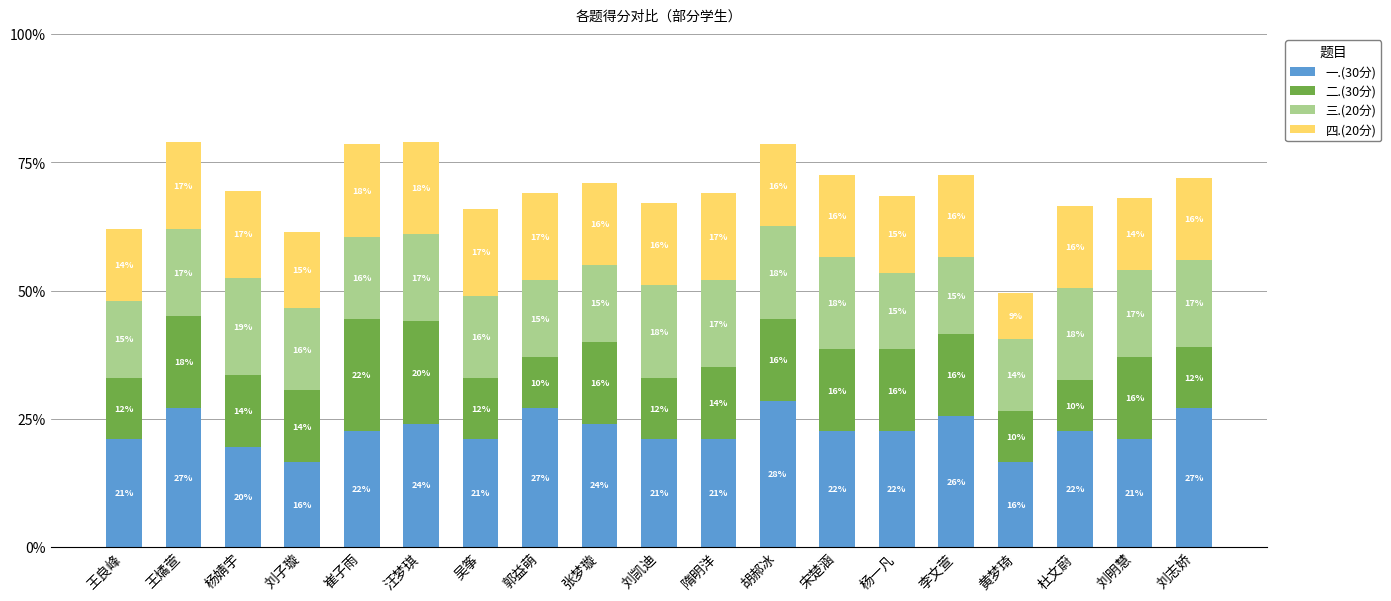

Count the number of categories in the chart.

19